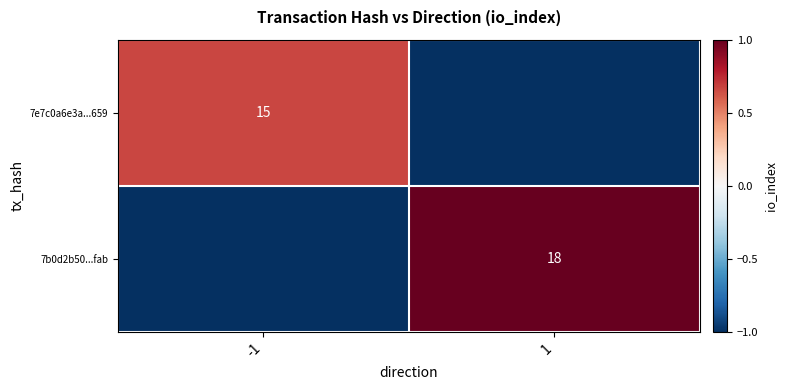

The 7e7c0a6e3a...659 series shows 7 at -1. True or false?

False